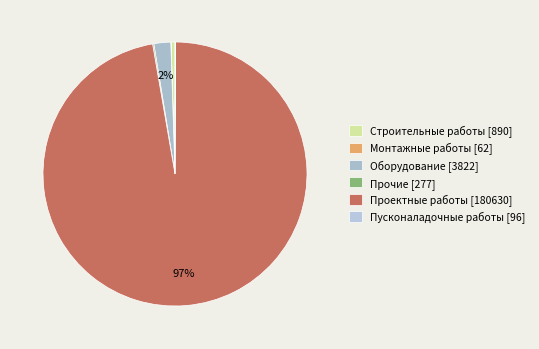

Combined, what portion of the pie is Проектные работы and Монтажные работы?

97.3%